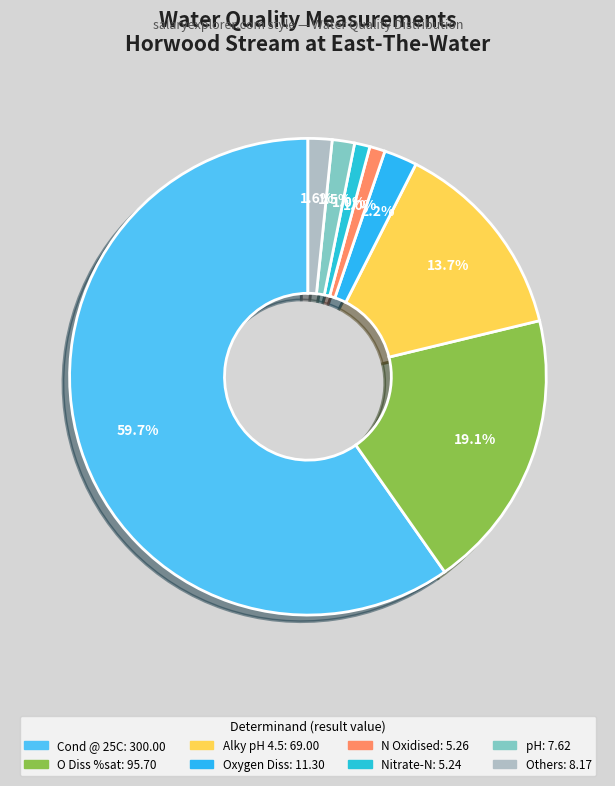

How many slices are in this pie chart?

8